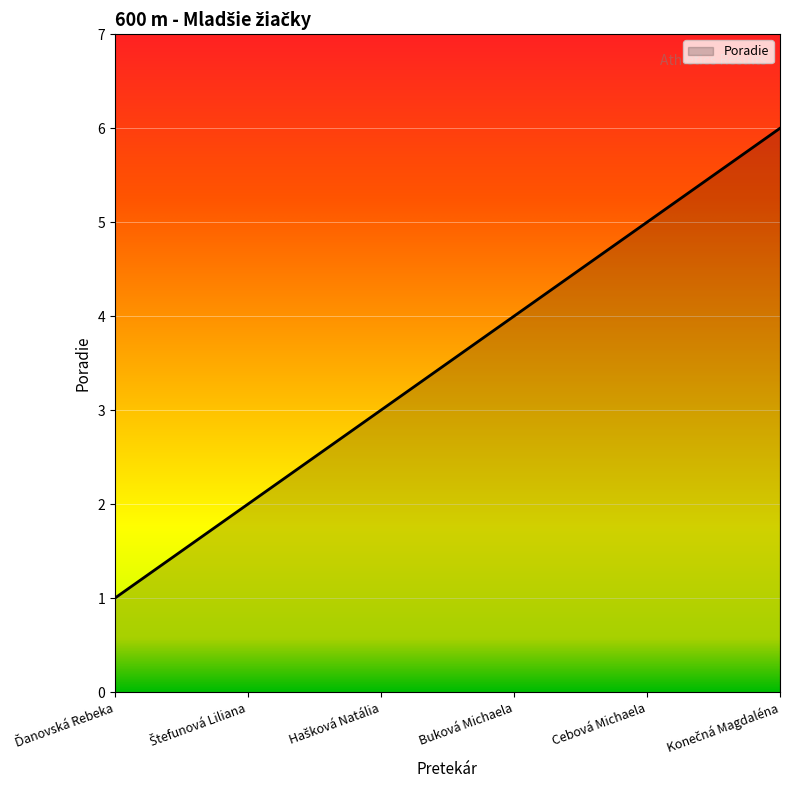

The chart shows a value of 5 at Cebová Michaela. True or false?

True